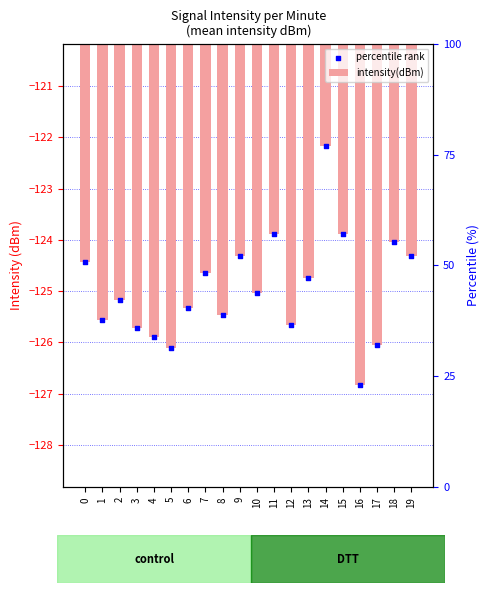

Which series reaches the maximum Y coordinate?

intensity(dBm)